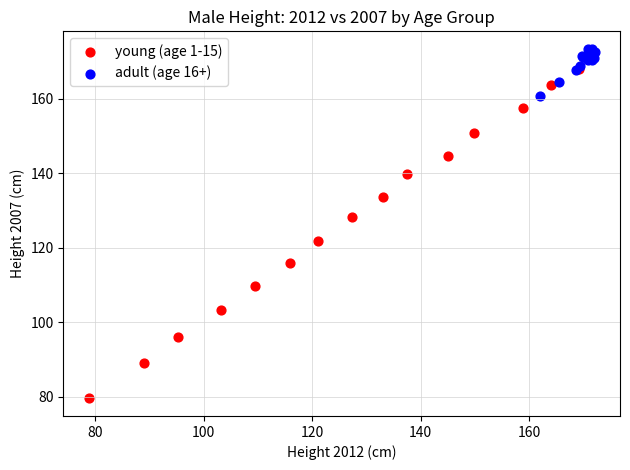

Which series contains the highest Y value?

adult (age 16+)